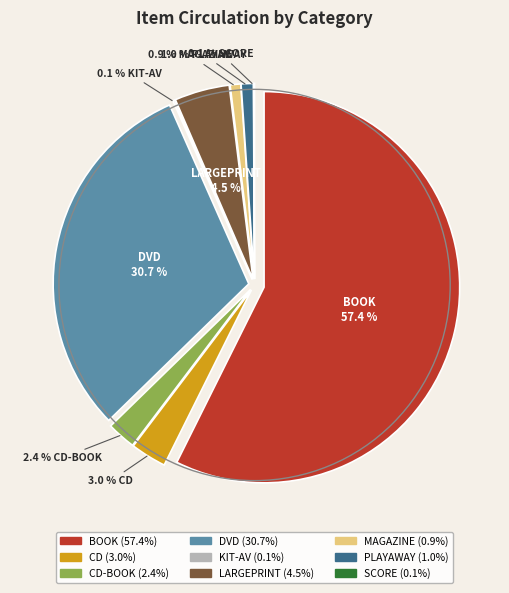

Does BOOK represent more than half of the total?

Yes